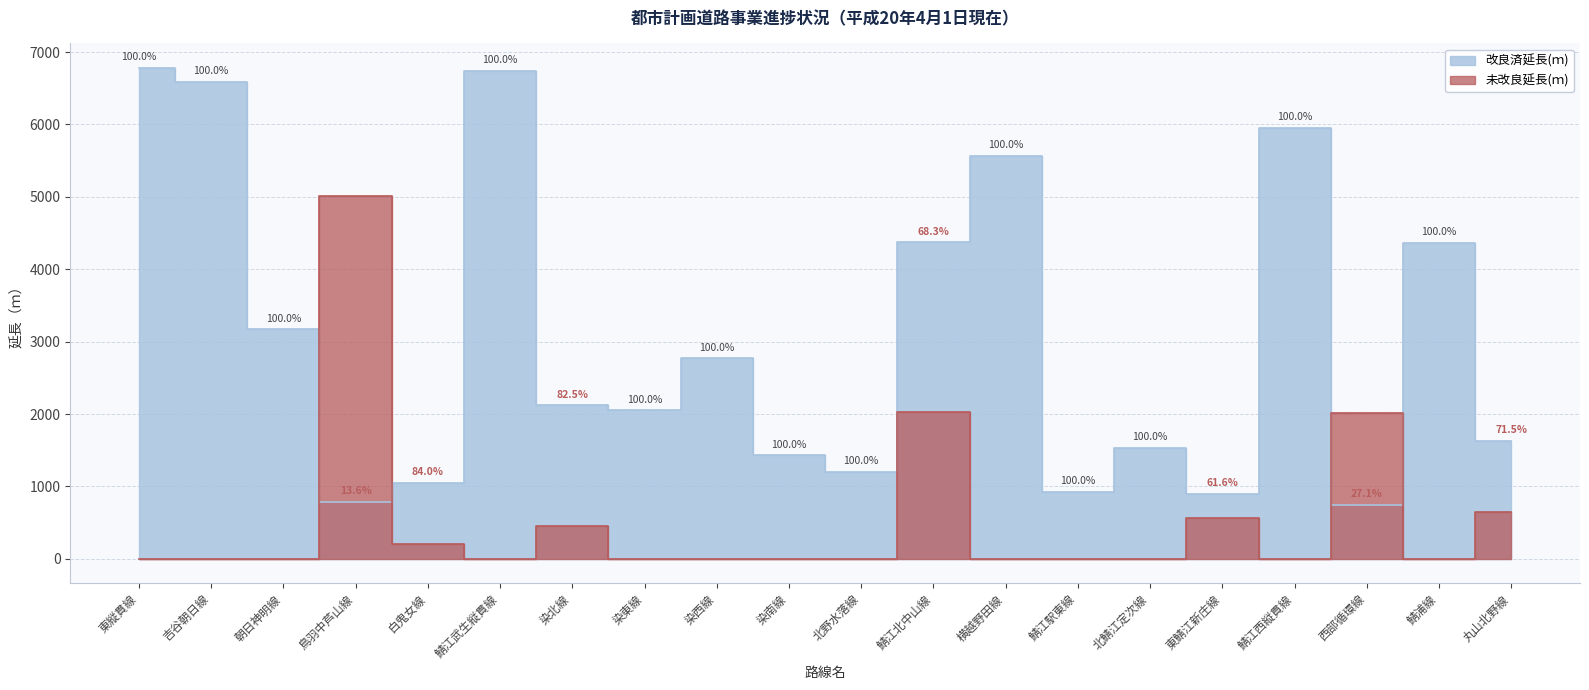

True or false: 未改良延長(ｍ) and 改良済延長(ｍ) intersect in this chart.

True